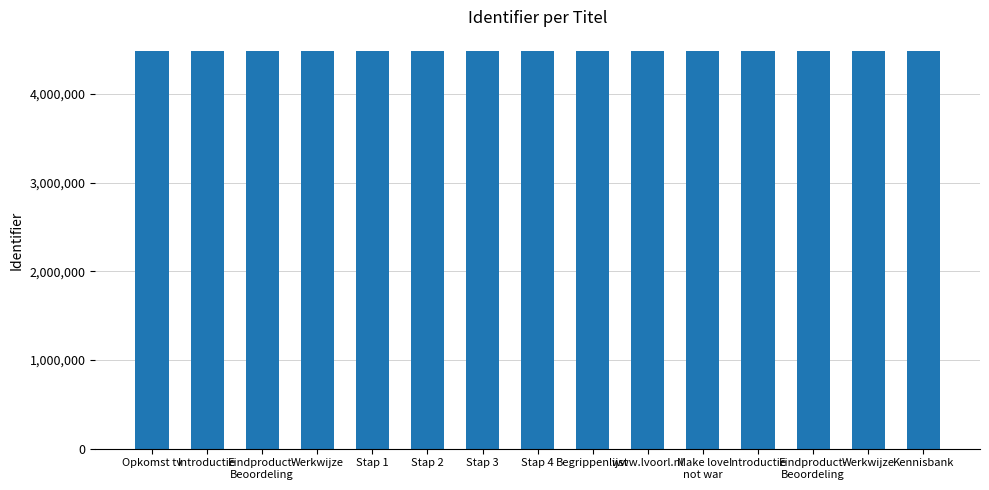

What is the difference between the maximum and minimum values?

31